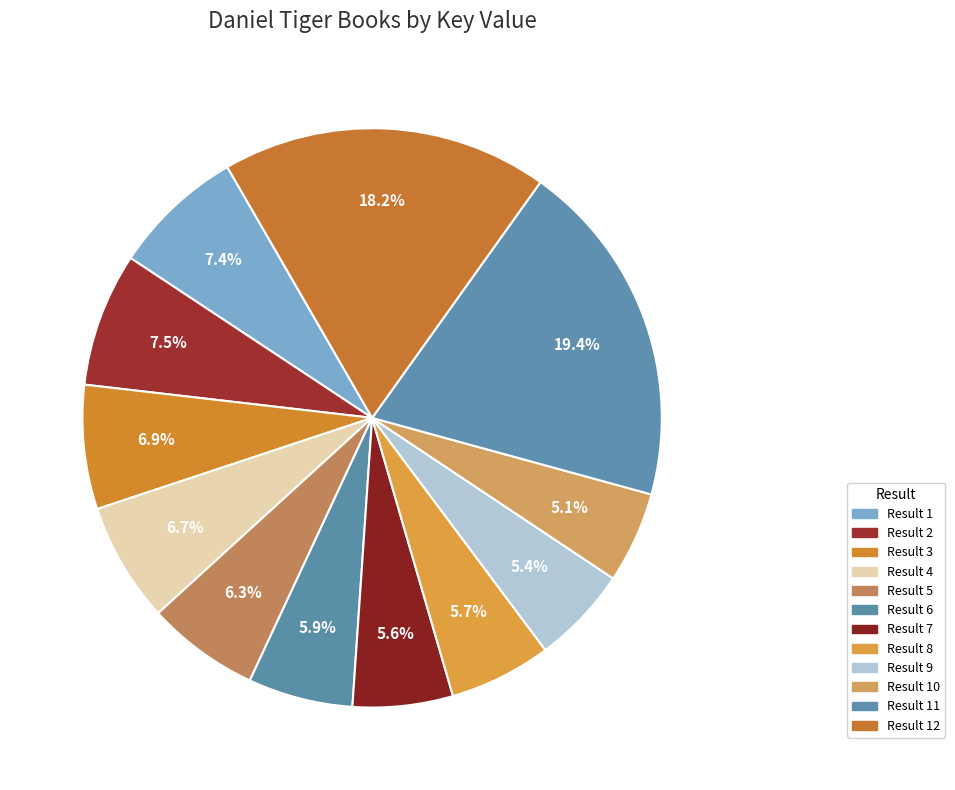

To the nearest percent, what is the difference between the largest and smallest slice percentages?

14%